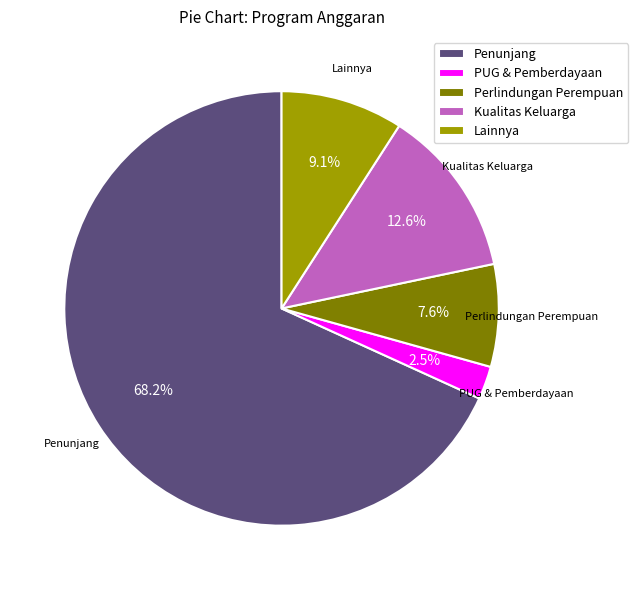

Is there a majority slice in this chart?

Yes